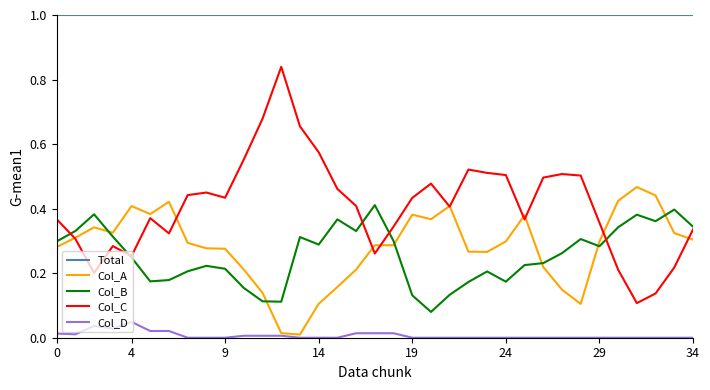

What is the maximum value for Total?

1.0